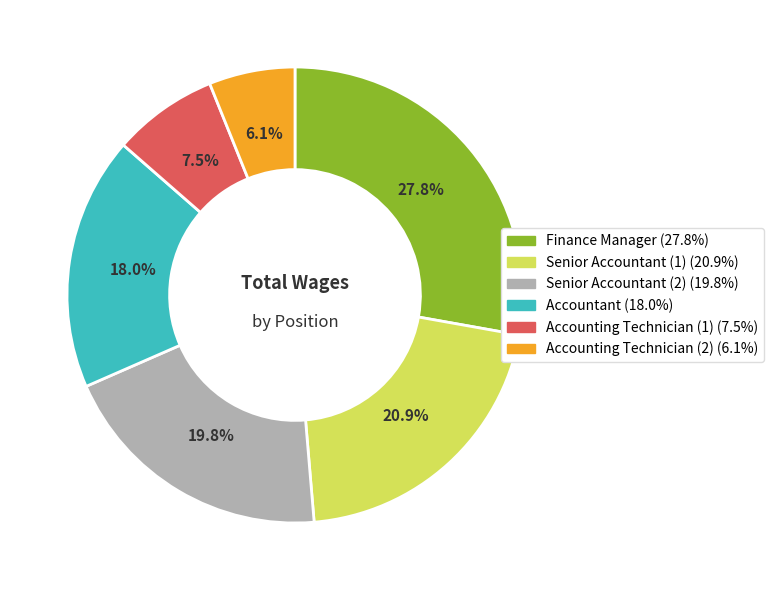

Does any single category account for the majority?

No